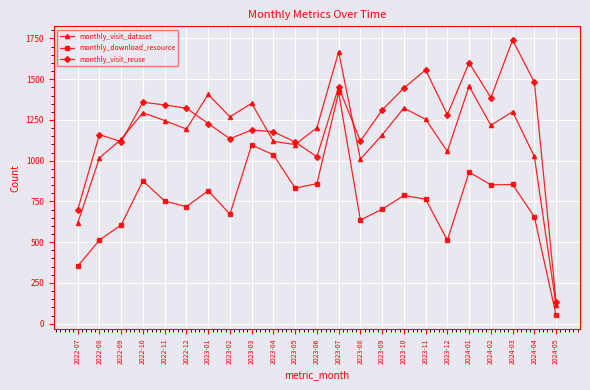

True or false: monthly_visit_dataset has a value of 388 at 2024-02.

False